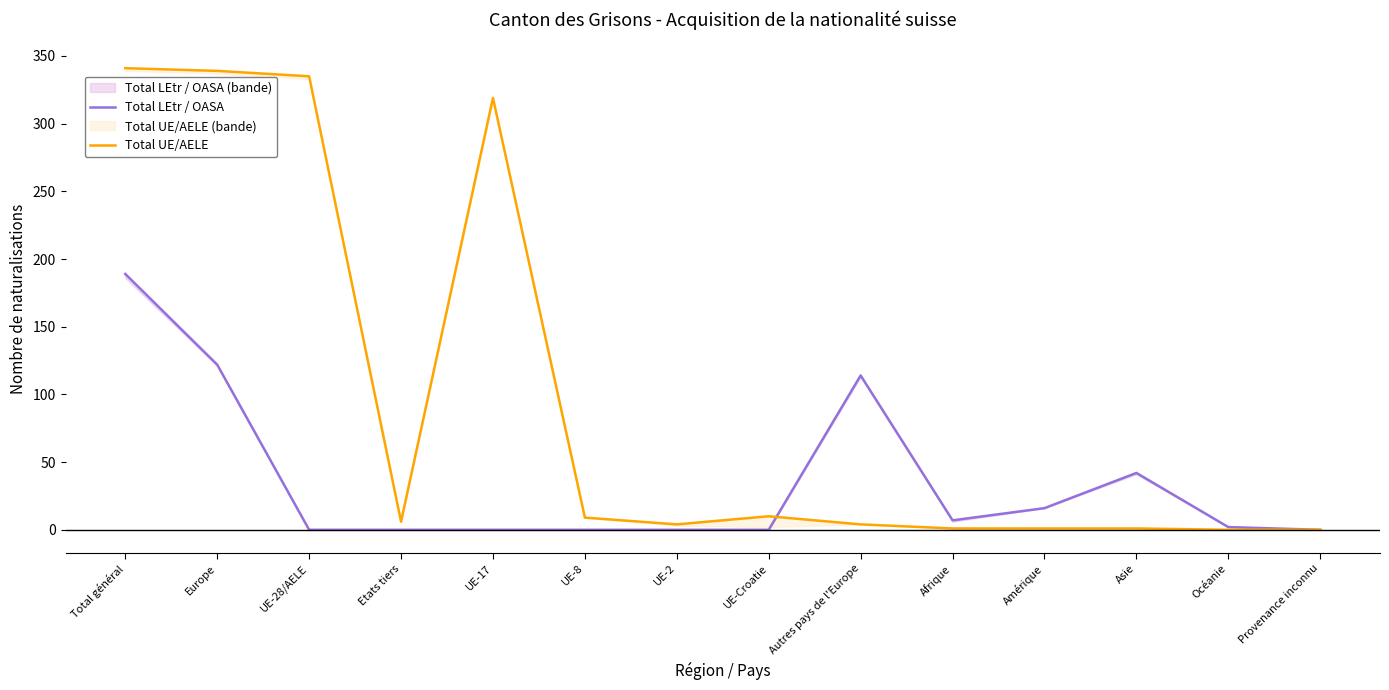

Does the chart have visible grid lines?

No